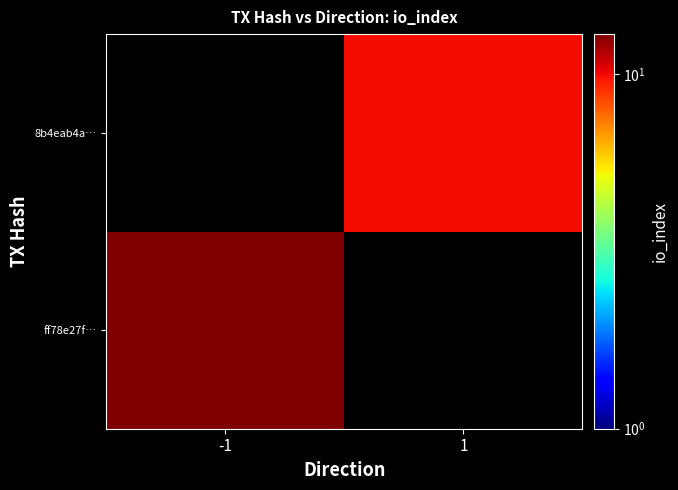

Reading right to left, extract all data points from this chart.

ff78e27f…: 1=0	-1=13
8b4eab4a…: 1=10	-1=0